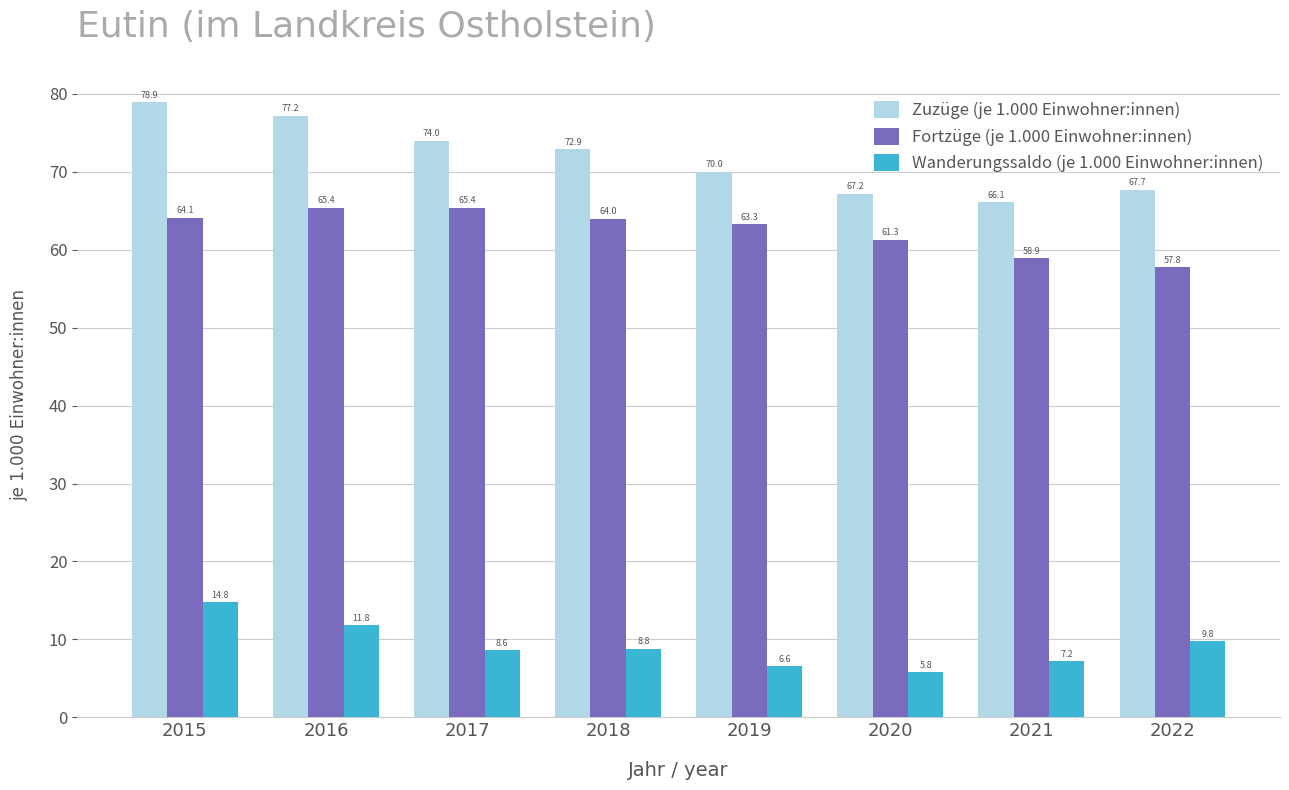

What is the highest value of the Zuzüge (je 1.000 Einwohner:innen) series?

78.9